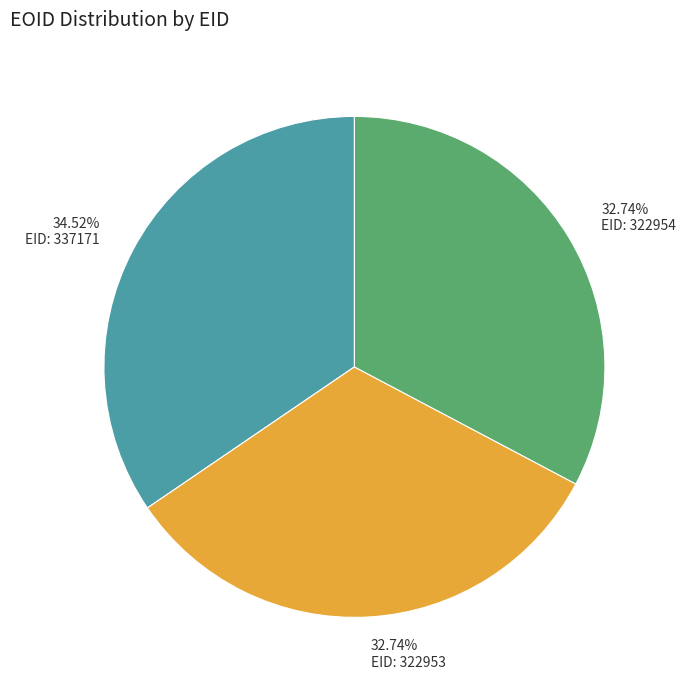

Is there any slice that represents more than half of the pie?

No